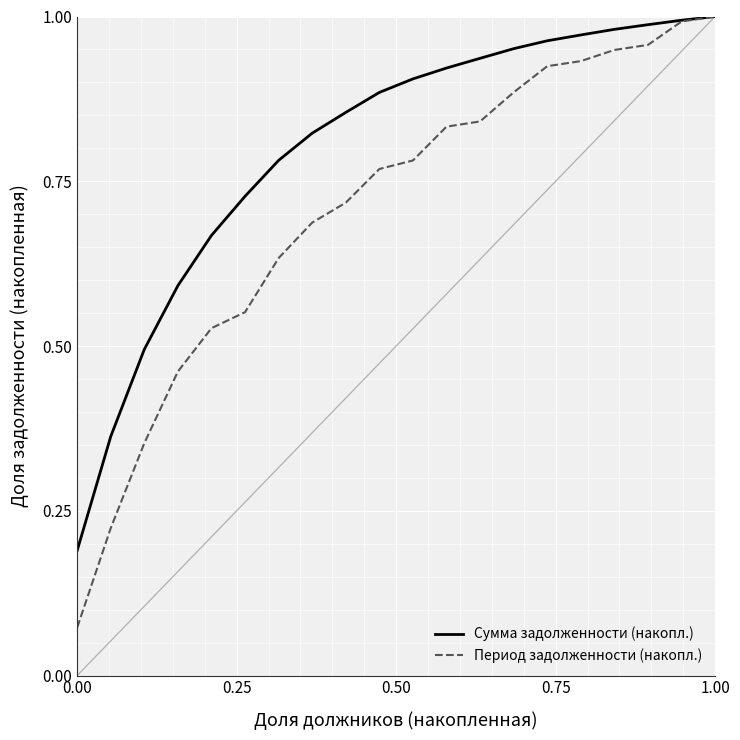

Which series has the largest total across all categories?

Сумма задолженности (накопл.)